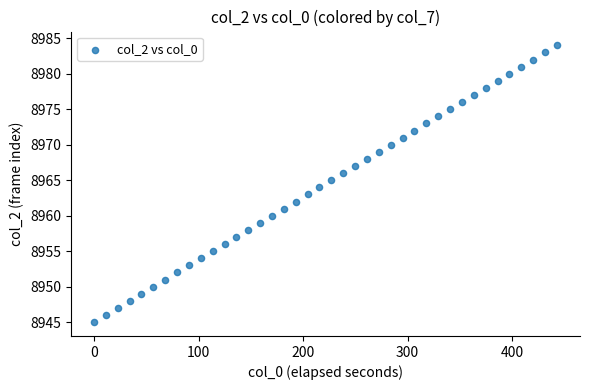

What is the range of Y values (max minus min)?

39